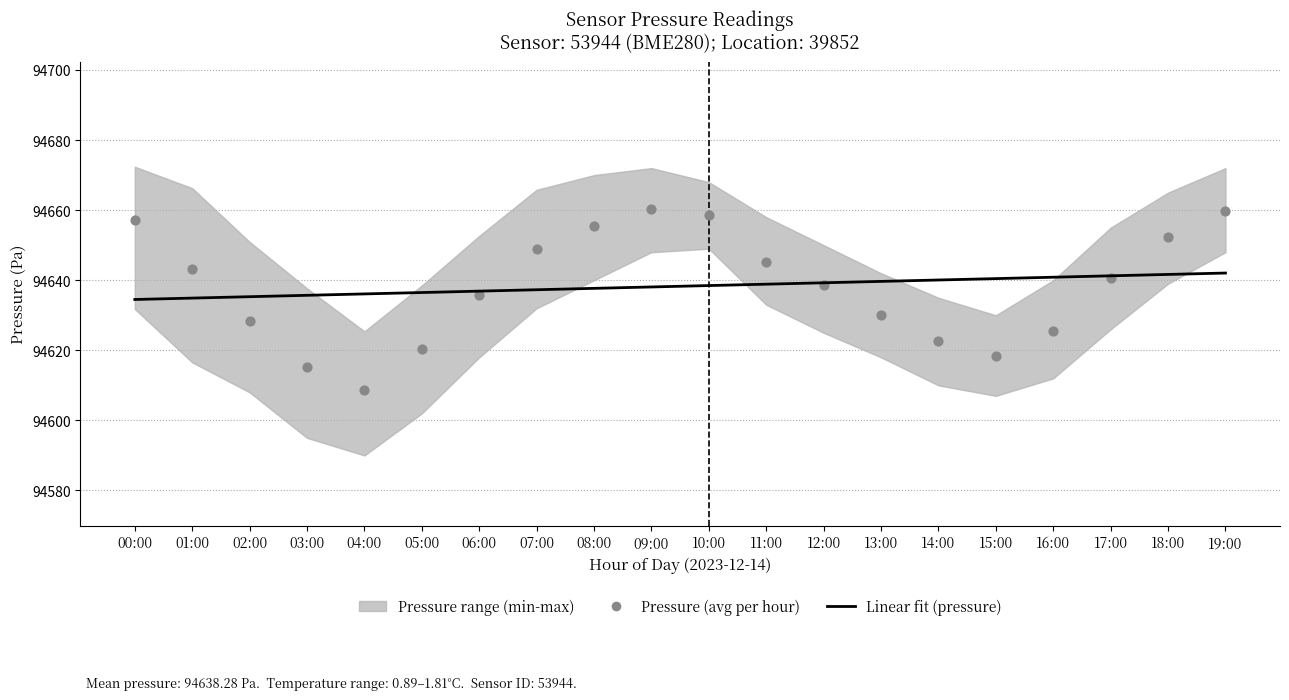

What is the total value across all series at 00:00?

189291.6